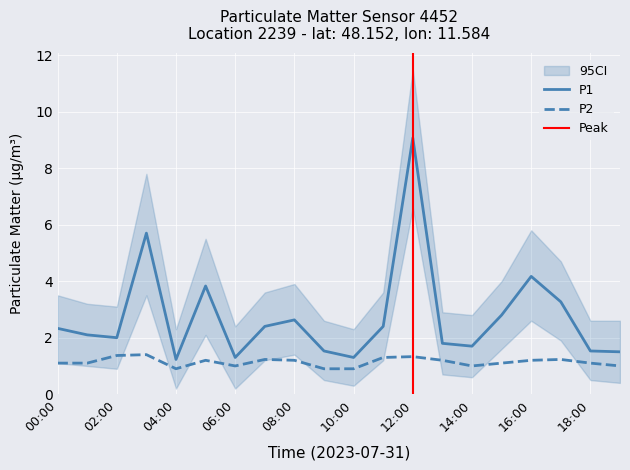

What is the value of the P2 point at the 5th from the left?

0.9